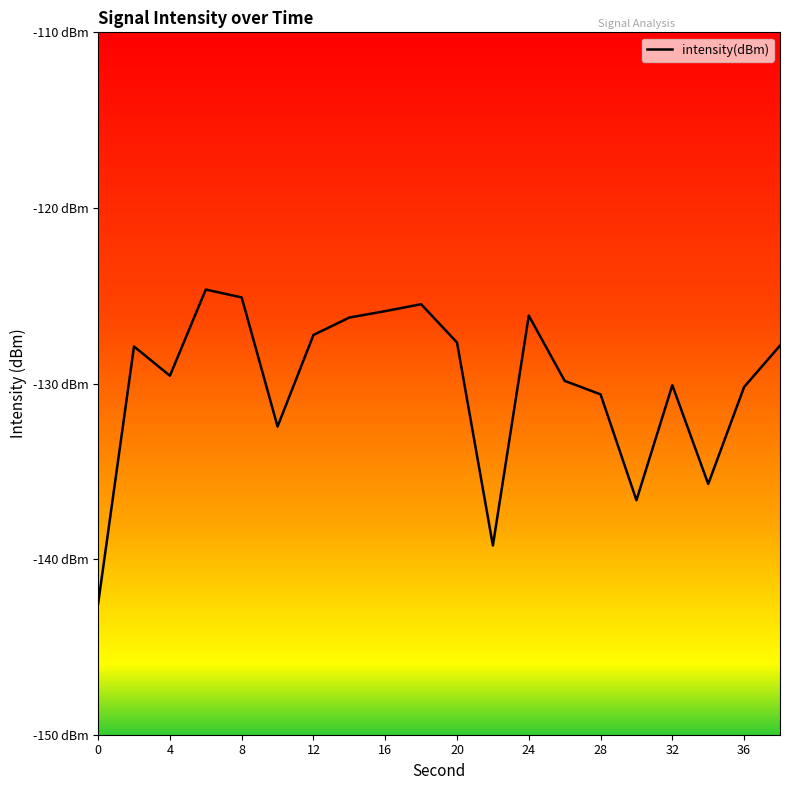

Does the chart display data point markers on the line(s)?

No